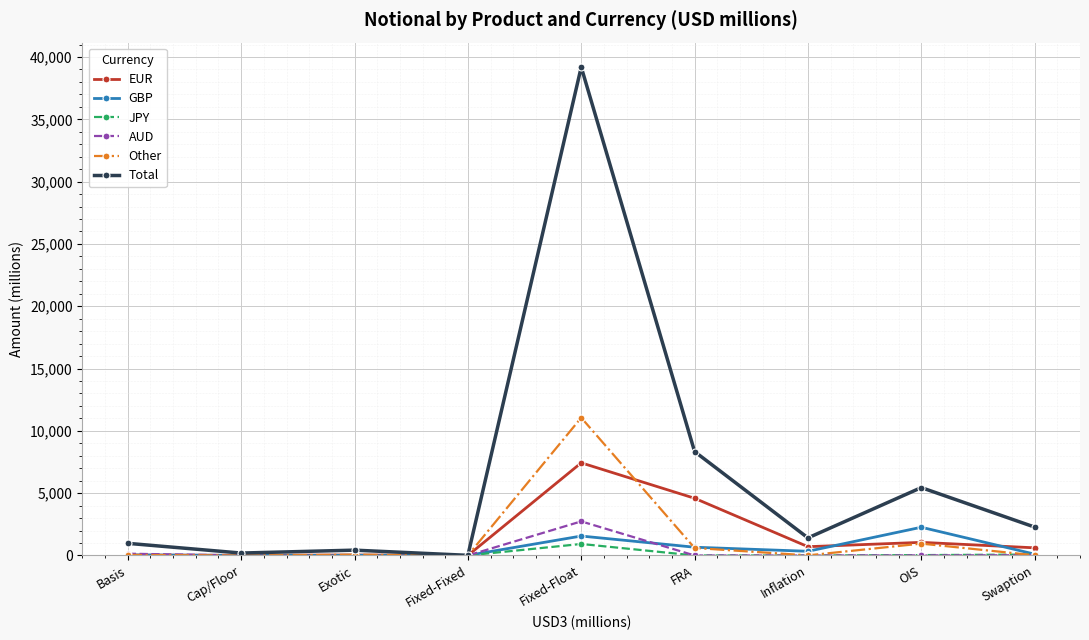

True or false: GBP and Other cross at least once.

True